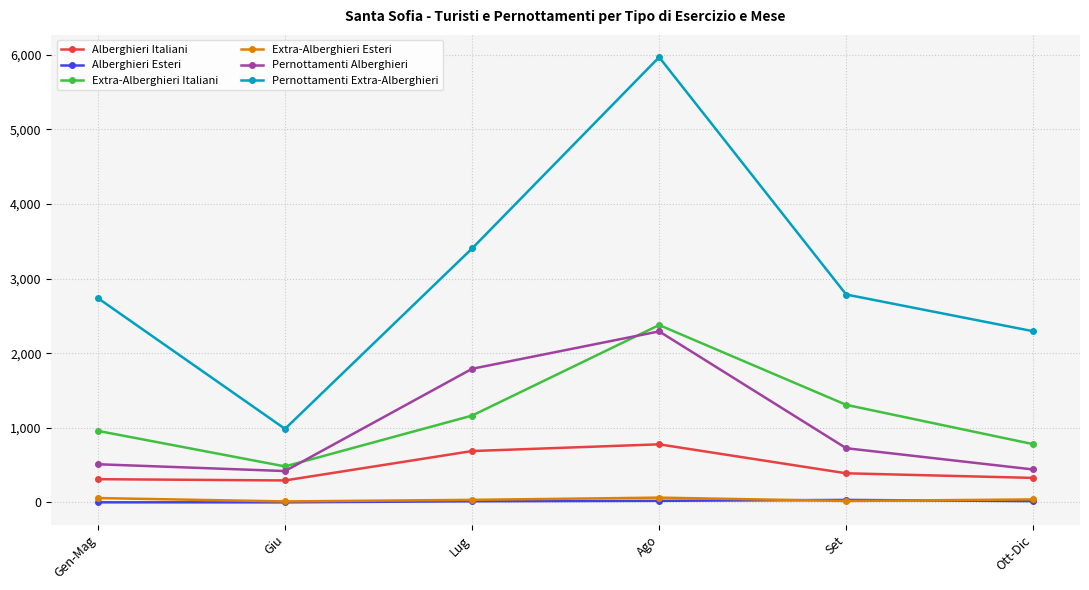

True or false: Alberghieri Italiani and Extra-Alberghieri Italiani cross at least once.

False